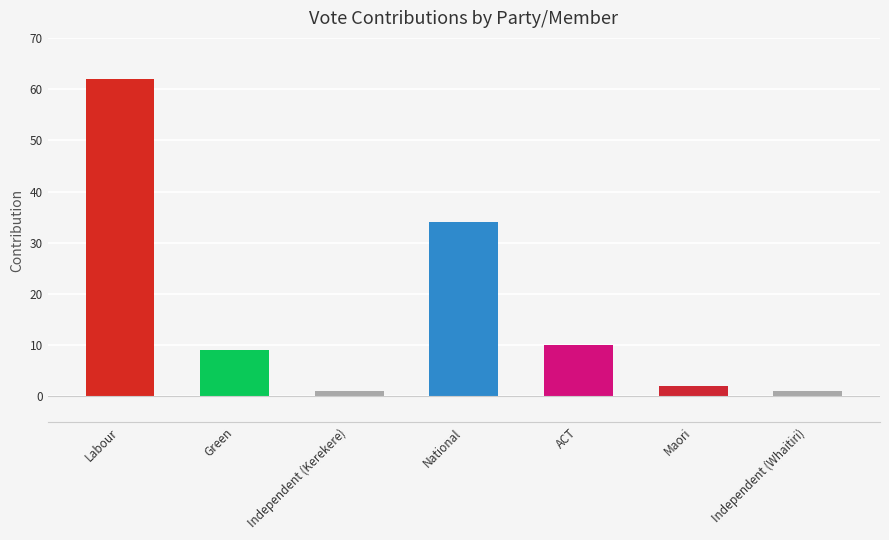

Which has a higher value, Maori or Labour?

Labour